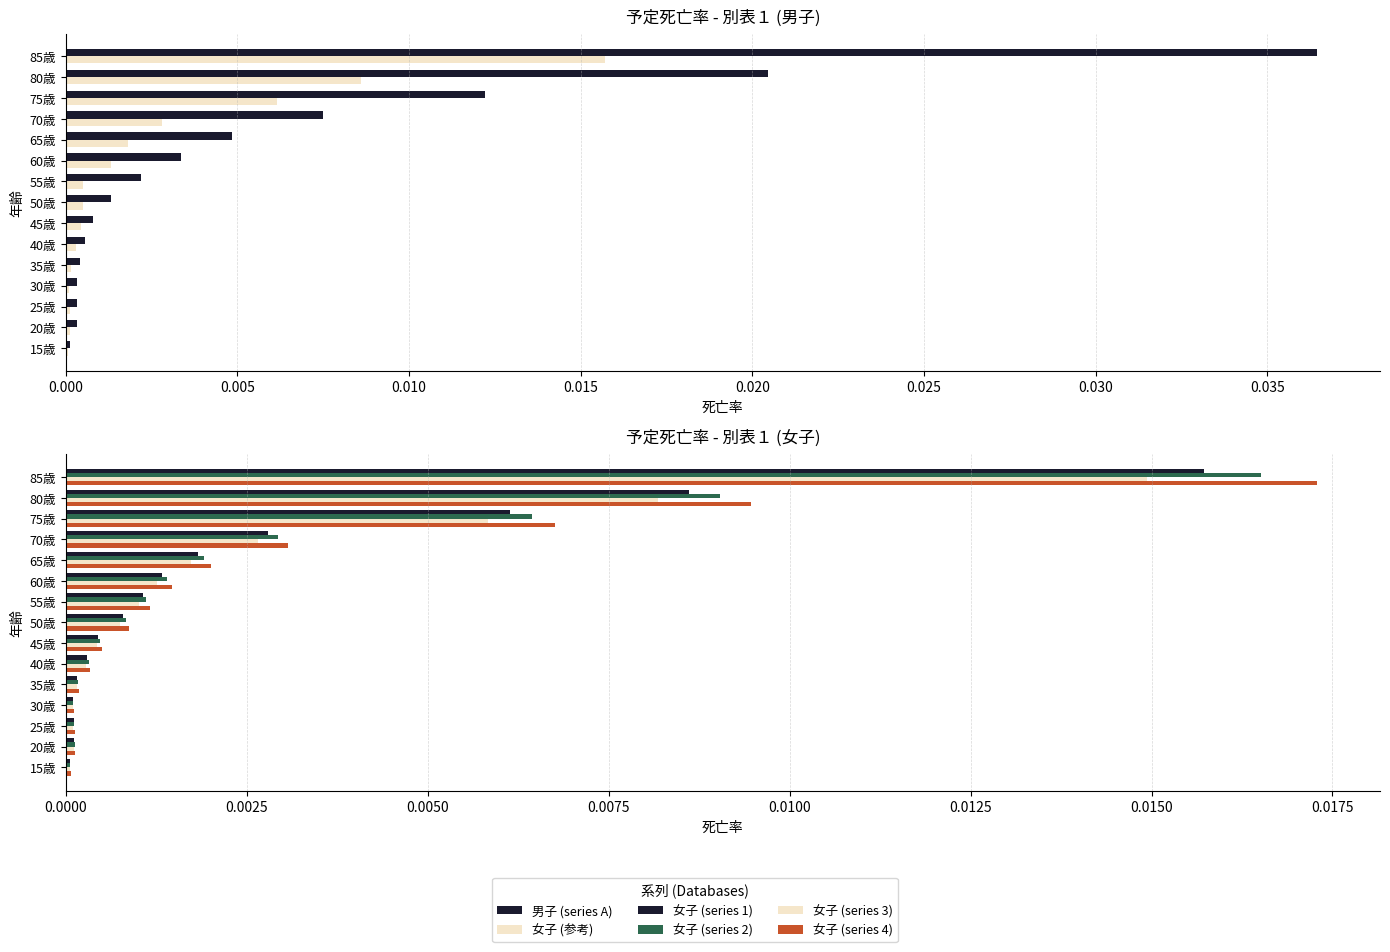

Count the number of data series in this chart.

6